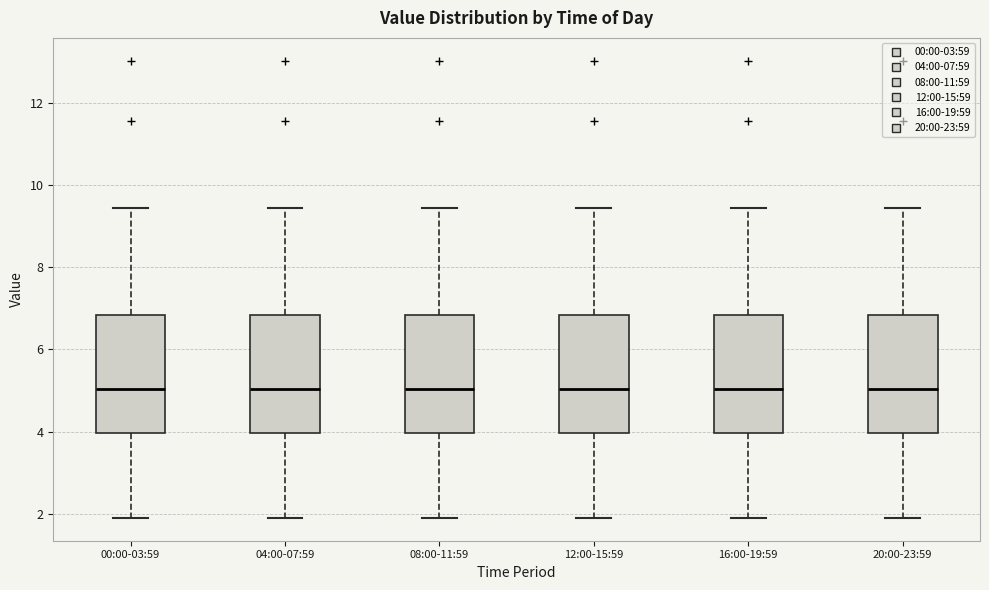

Reading left to right, transcribe this box plot: for each box, give where its median line is, the range the box spans, and where its two whiskers end, as read against the y-axis. The values are not printed on the chart, so give them approximately, as read against the axis.

00:00-03:59: median 5.0, box 4.0 to 6.8, whiskers 2.0 to 9.4
04:00-07:59: median 5.0, box 4.0 to 6.8, whiskers 2.0 to 9.4
08:00-11:59: median 5.0, box 4.0 to 6.8, whiskers 2.0 to 9.4
12:00-15:59: median 5.0, box 4.0 to 6.8, whiskers 2.0 to 9.4
16:00-19:59: median 5.0, box 4.0 to 6.8, whiskers 2.0 to 9.4
20:00-23:59: median 5.0, box 4.0 to 6.8, whiskers 2.0 to 9.4